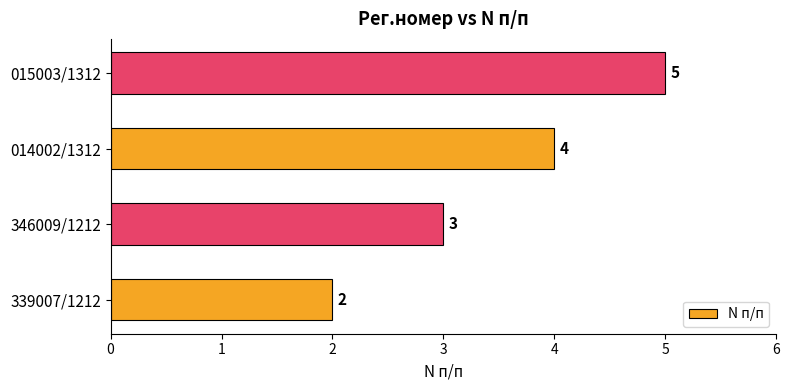

What is the difference between the maximum and minimum values?

3